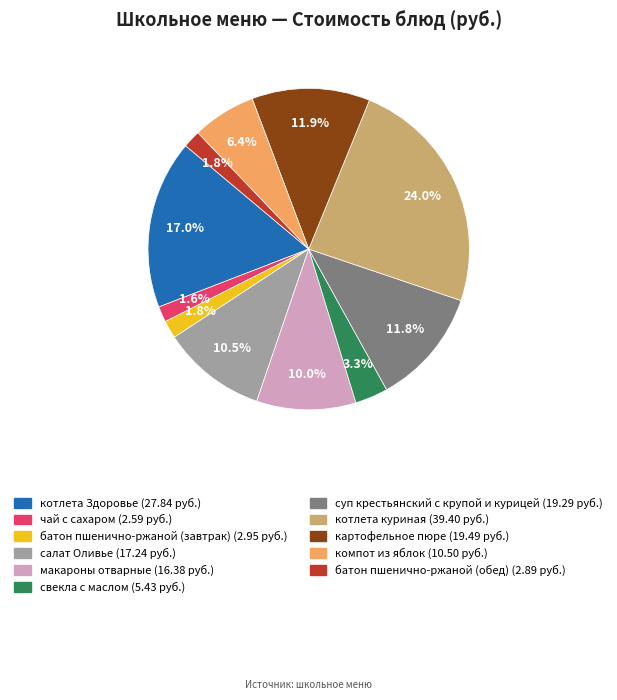

What percentage is the картофельное пюре slice, to the nearest percent?

12%